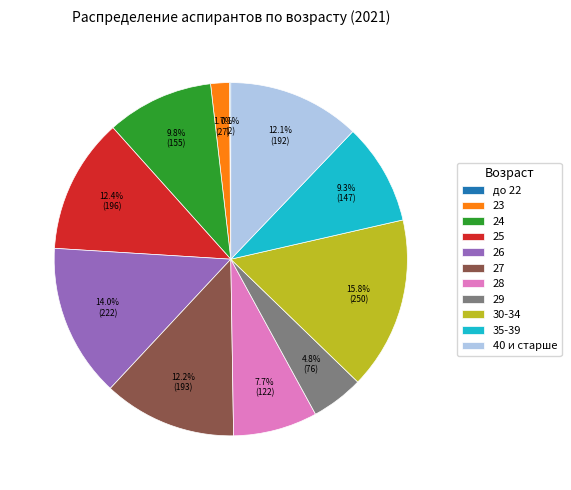

The 29 slice represents 5% of the pie. True or false?

True